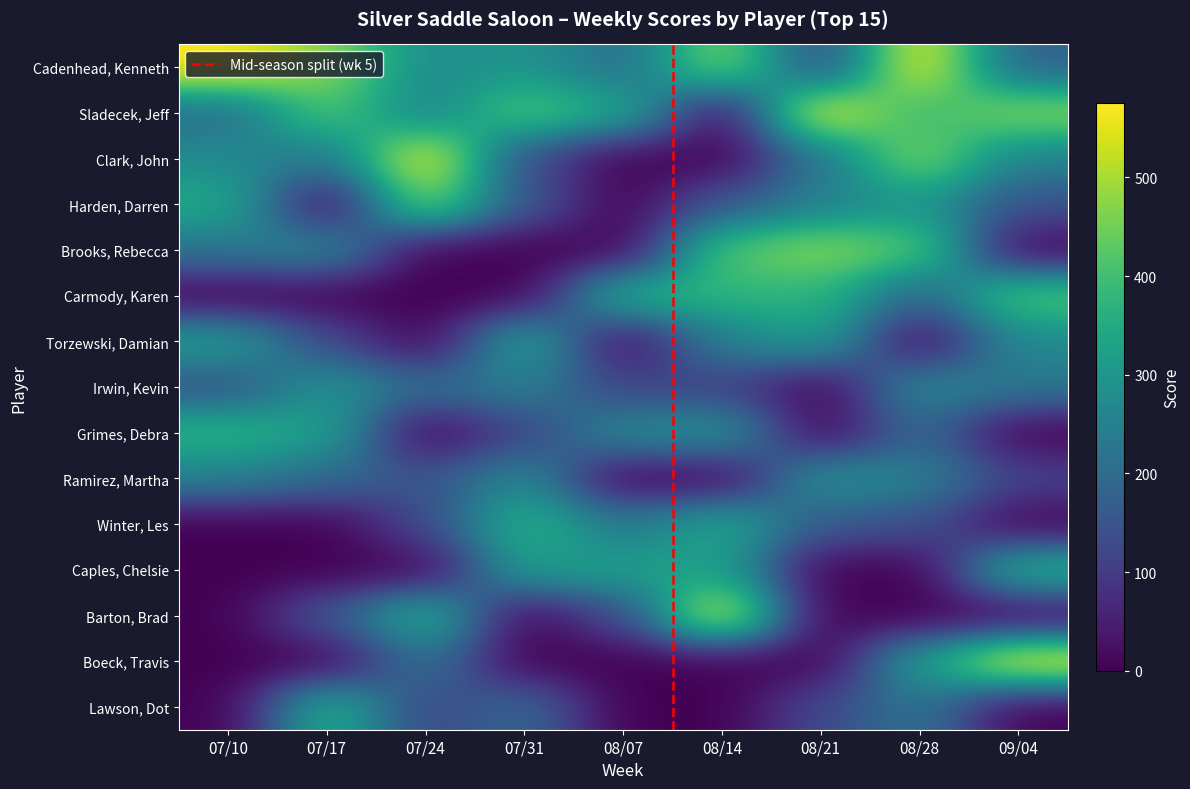

Between 08/14 and 07/17, which is larger?

08/14